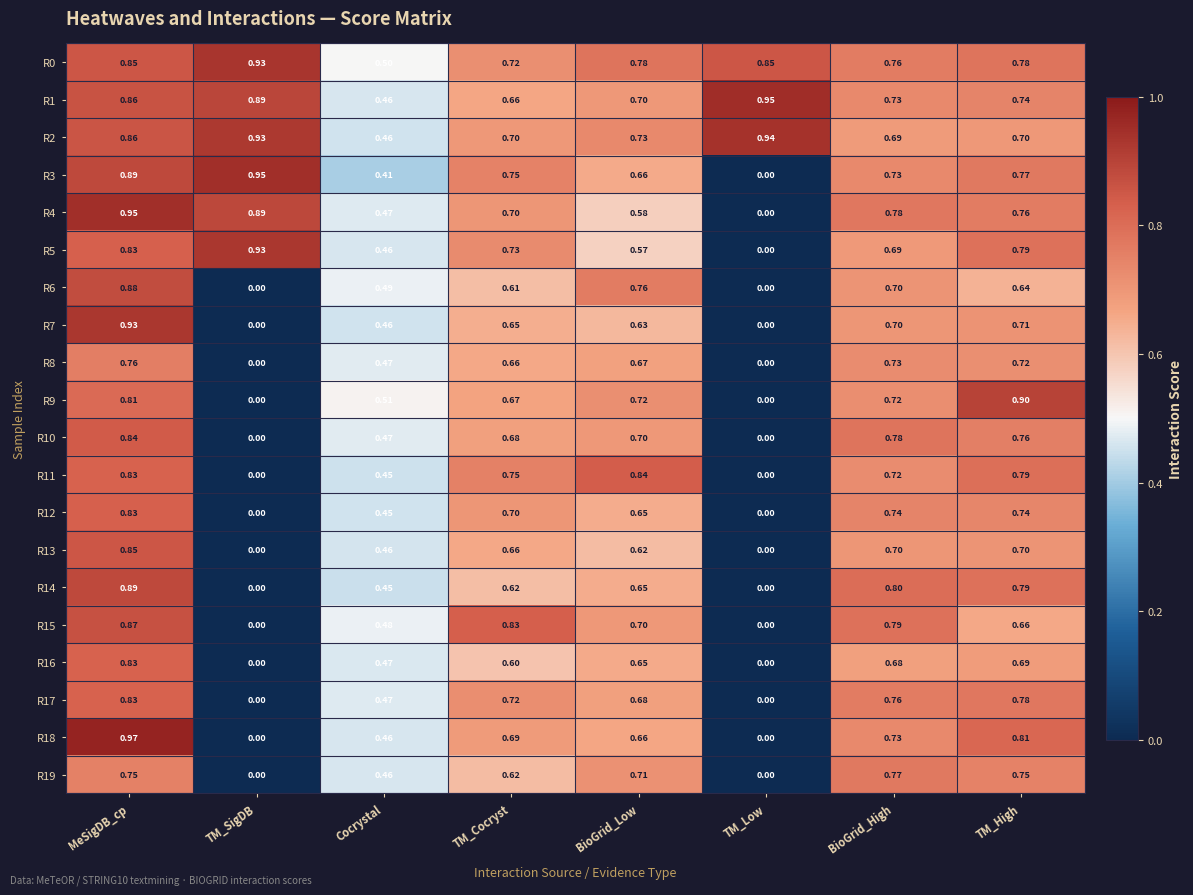

Count the number of data series in this chart.

20